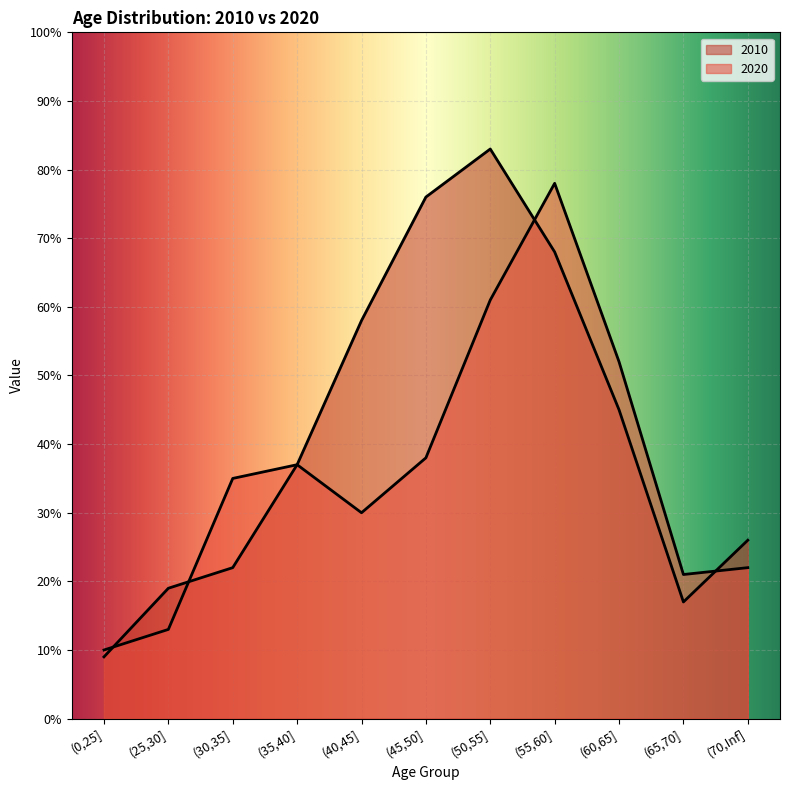

At how many categories does at least one series exceed 73?

3